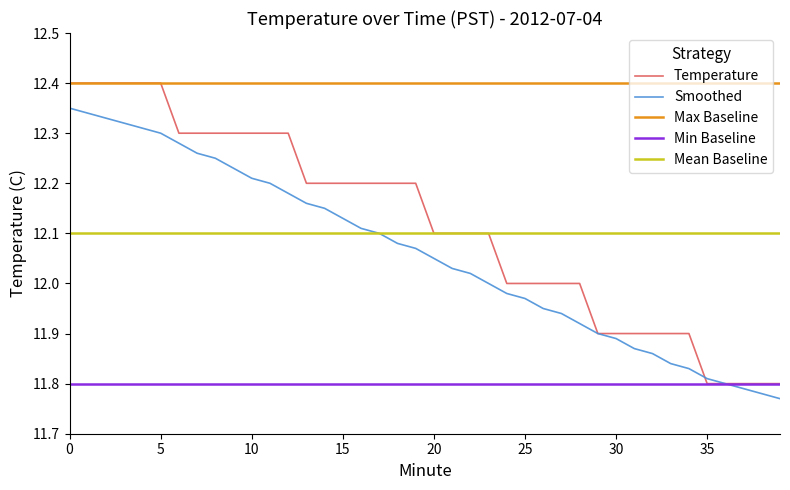

What is the greatest value displayed?

12.4